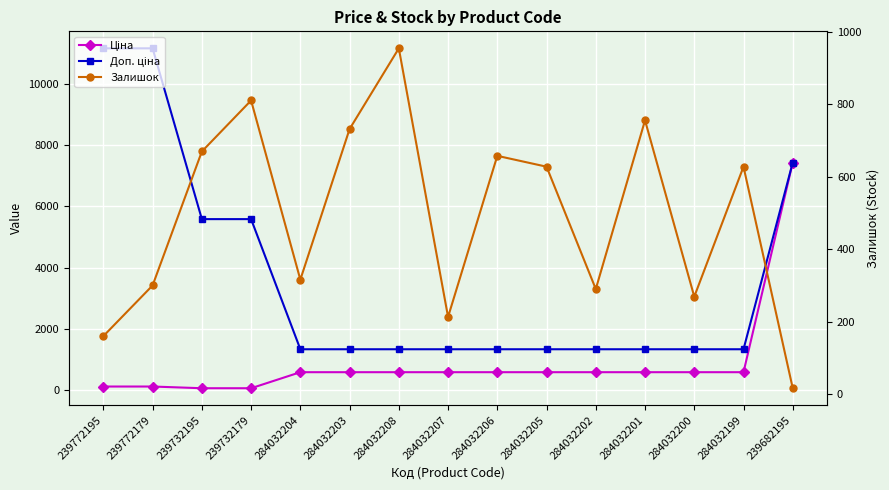

At which label does Ціна reach its peak?

239682195